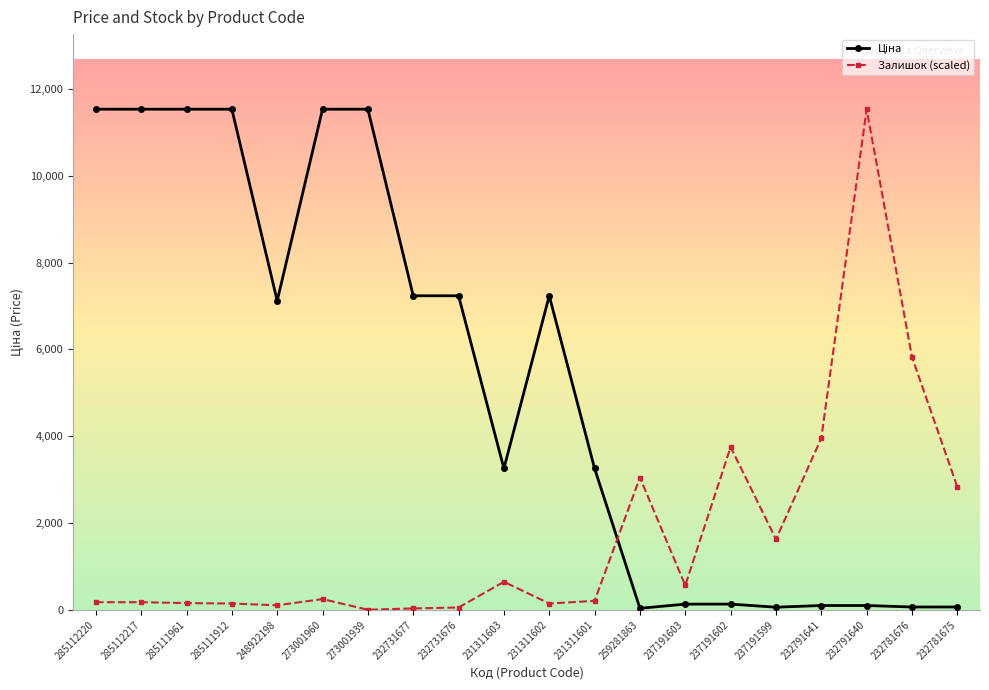

How many values in the Залишок (scaled) series are below 245?

10